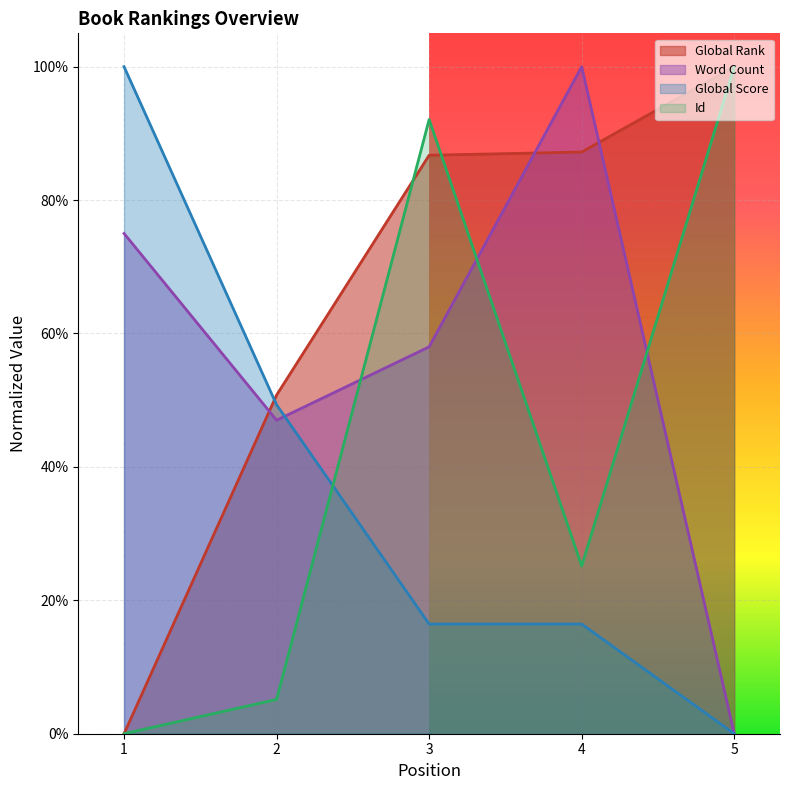

Which category has the lowest value across all series?

1